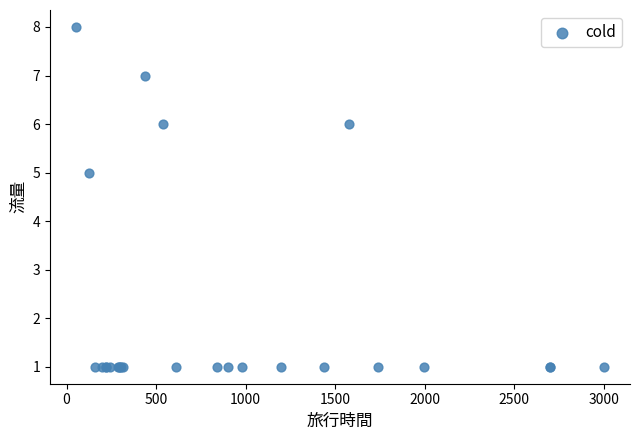

What Y value in the scatter plot is closest to 4?

5